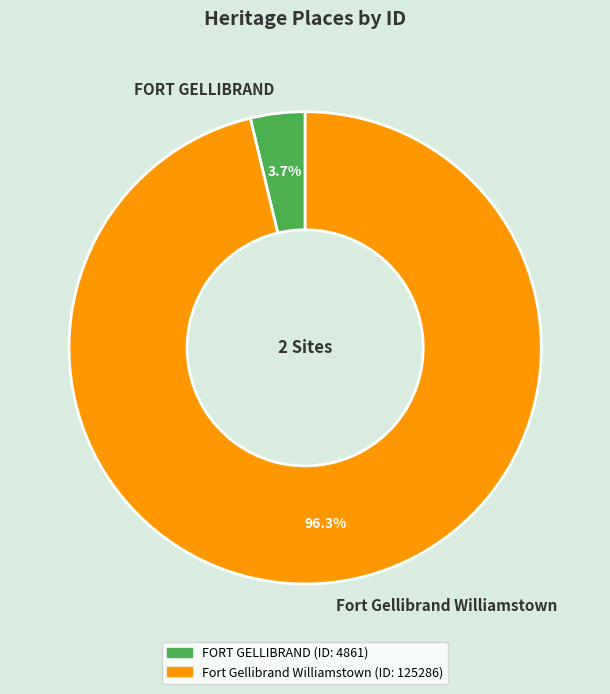

Does FORT GELLIBRAND represent more than half of the total?

No